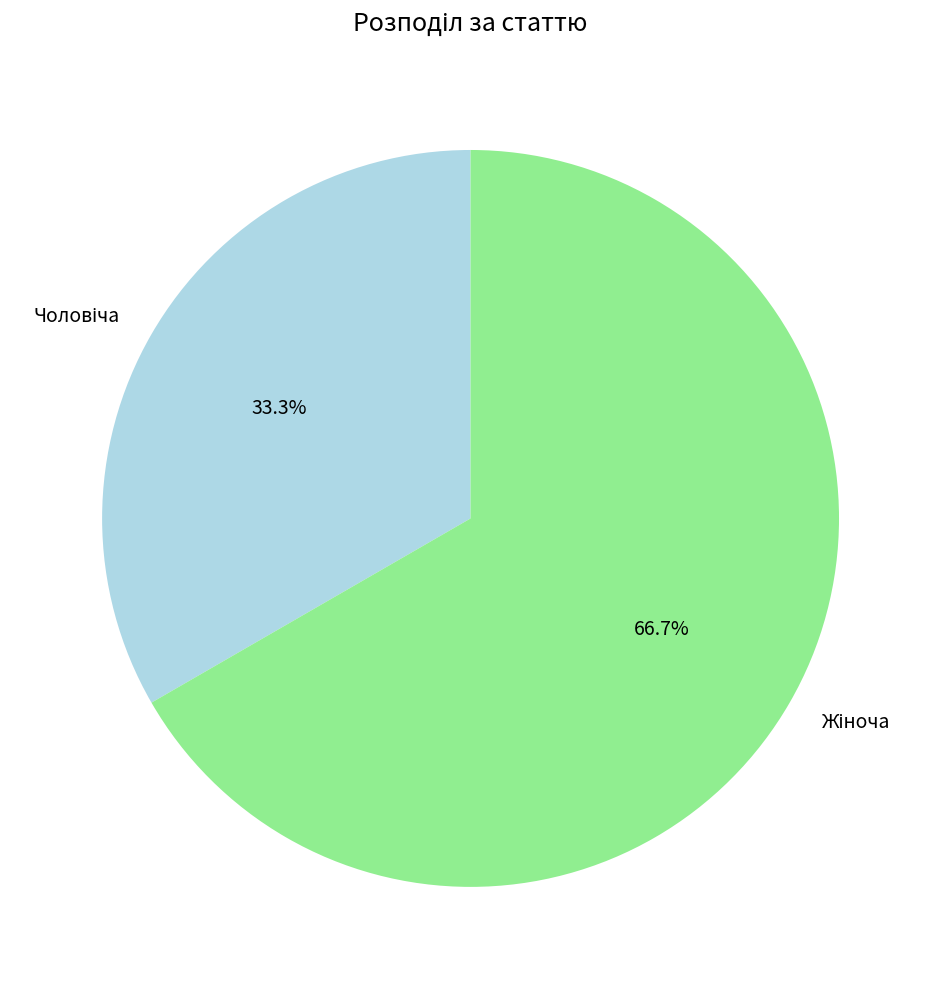

Is there any slice that represents more than half of the pie?

Yes